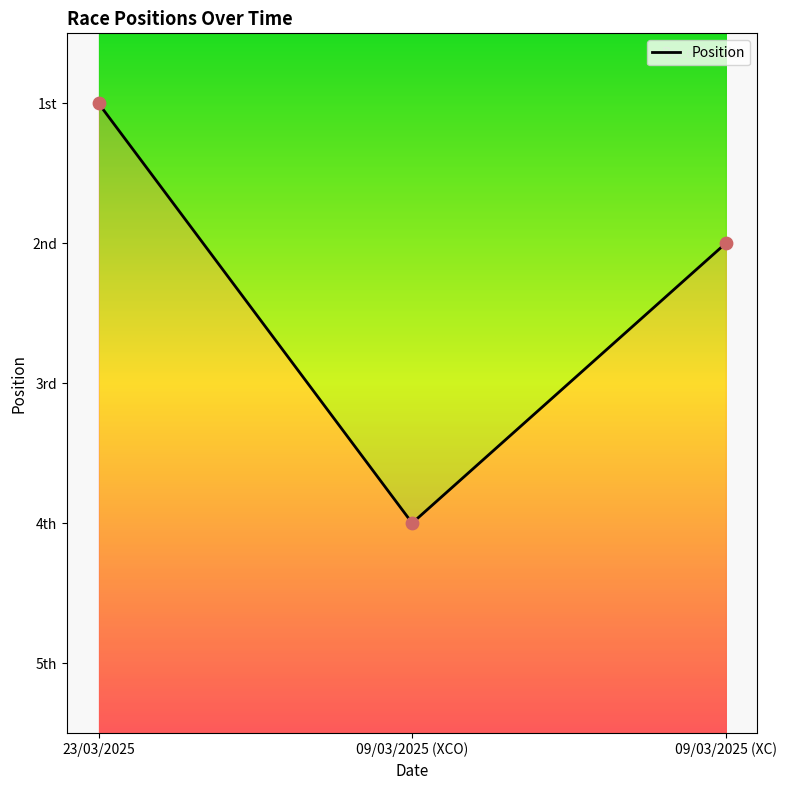

What is the change in value from 09/03/2025 (XCO) to 09/03/2025 (XC)?

-2